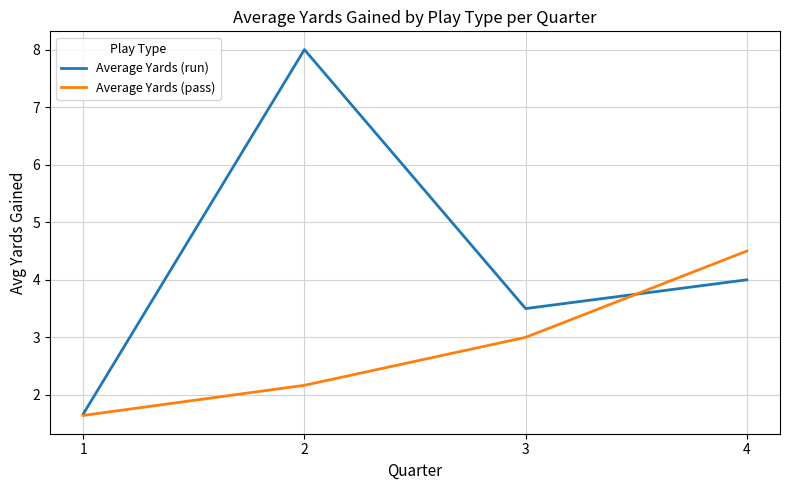

True or false: Average Yards (run) and Average Yards (pass) intersect in this chart.

True